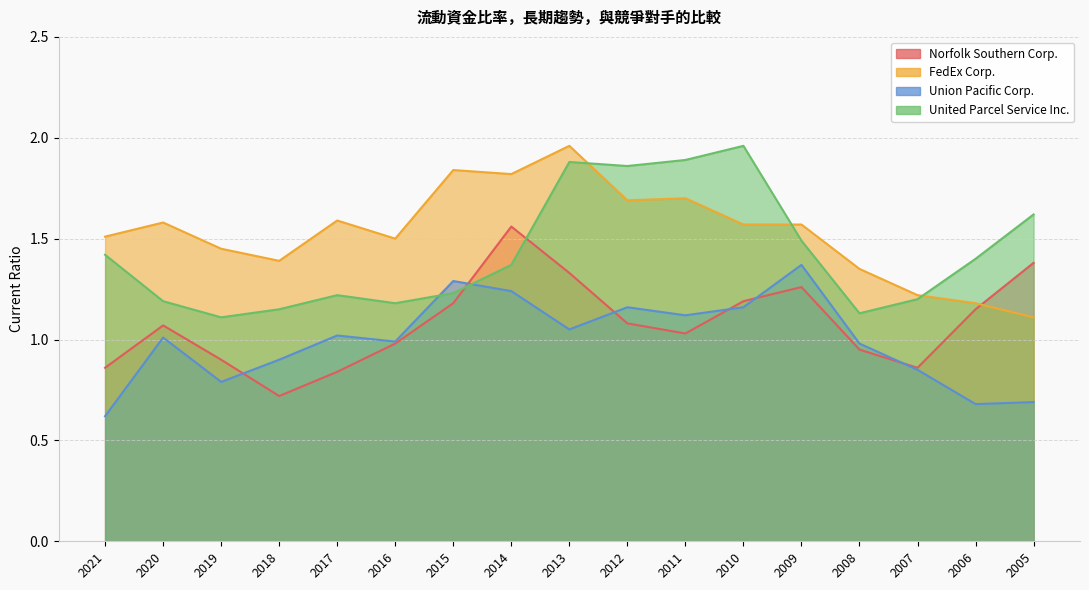

Is the value of United Parcel Service Inc. at 2010 greater than the value of FedEx Corp. at 2014?

Yes